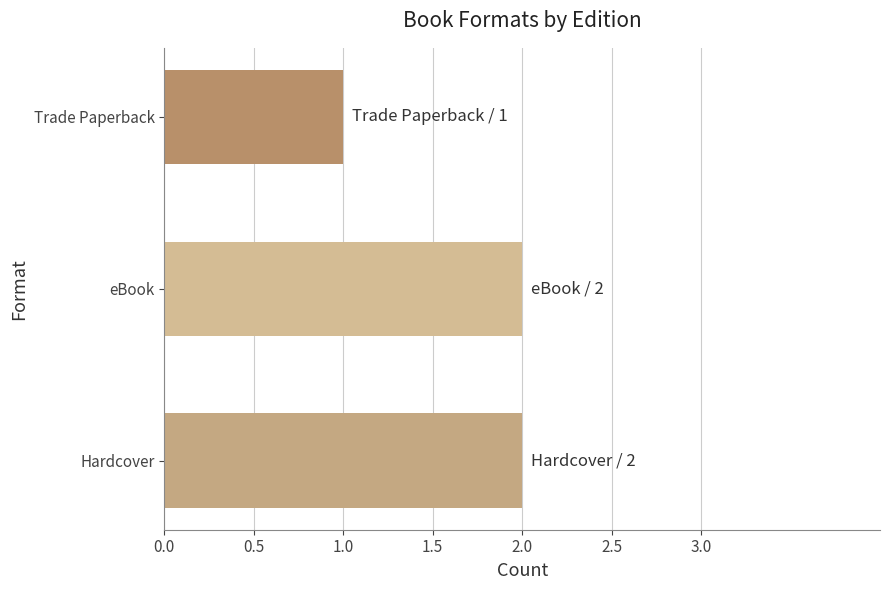

Is it true that the value at eBook is 3?

False